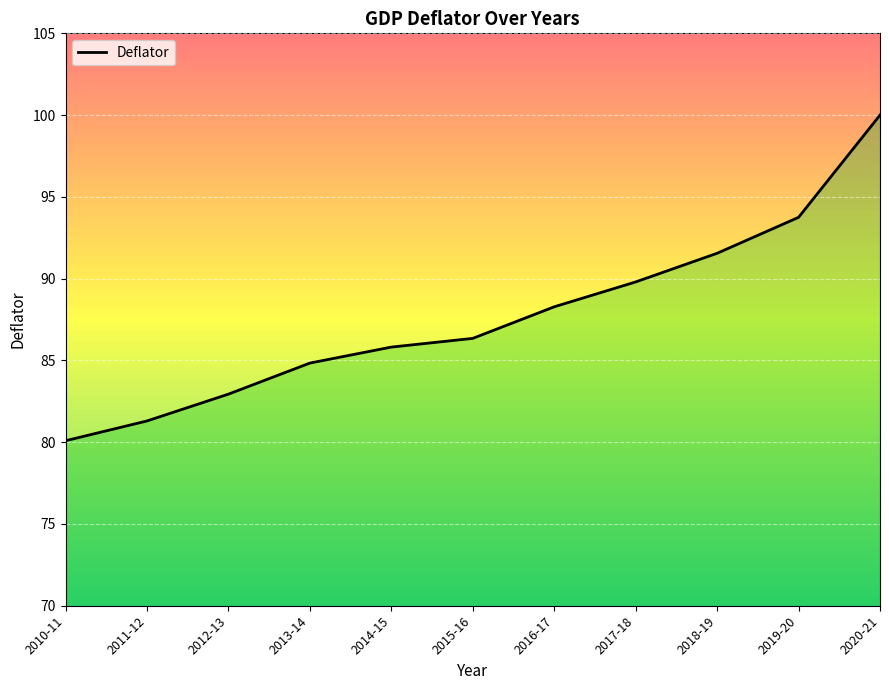

How many data points are above 86?

6